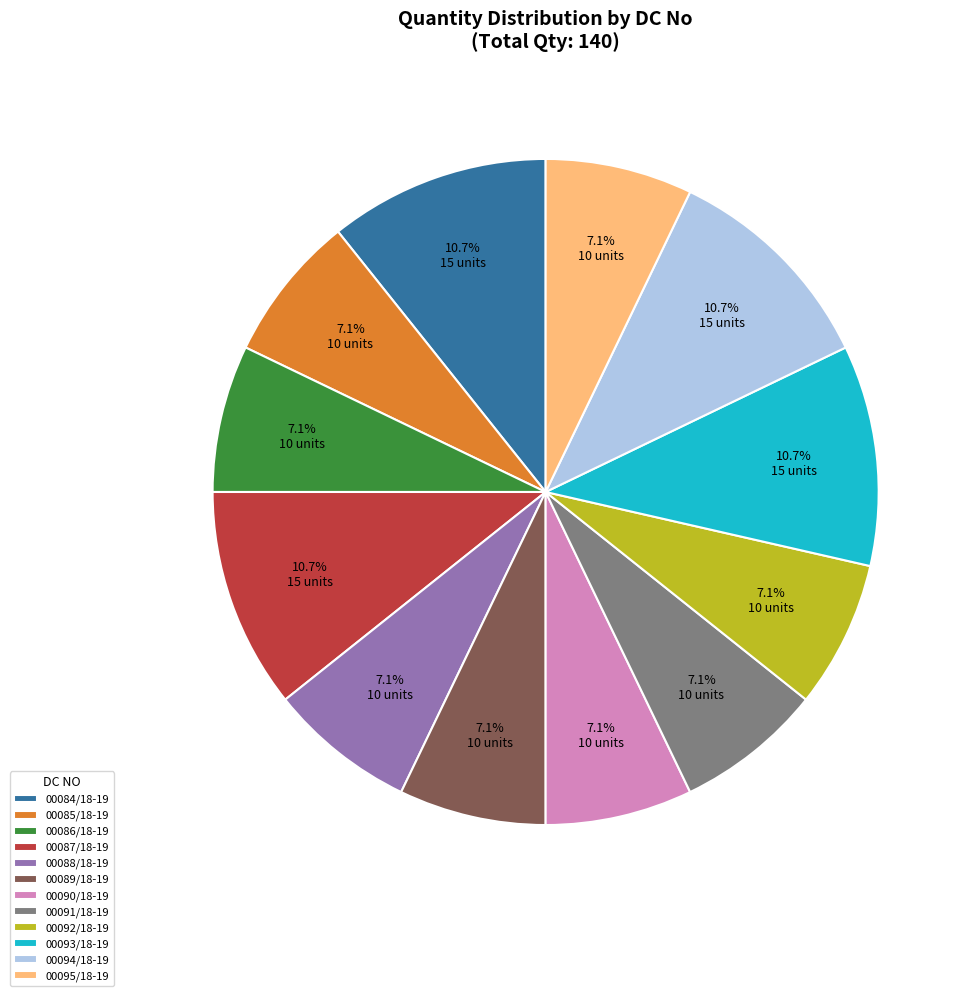

How much of the chart is everything except 00095/18-19?

92.9%